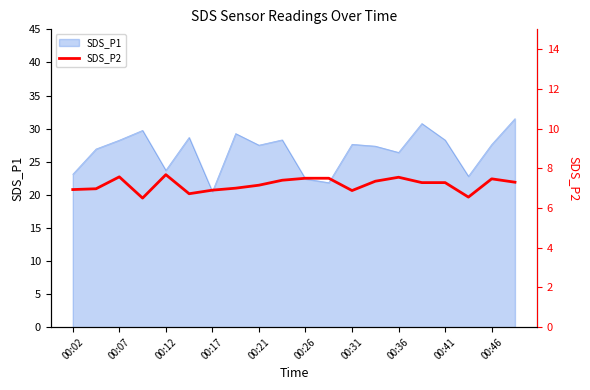

True or false: there are more than 0 points higher than both neighbors.

True